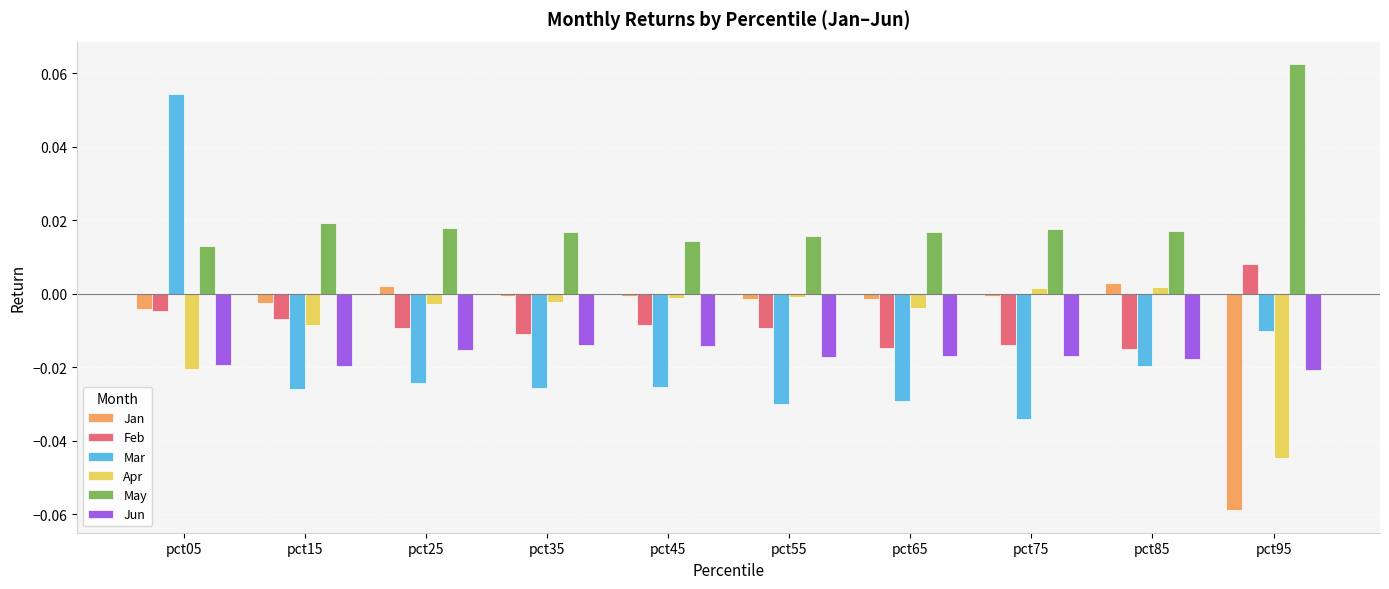

Which category has the lowest value across all series?

pct95